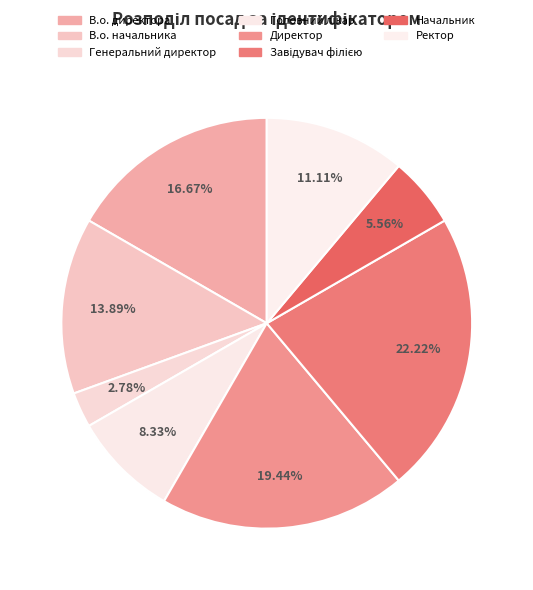

Is there any slice that represents more than half of the pie?

No